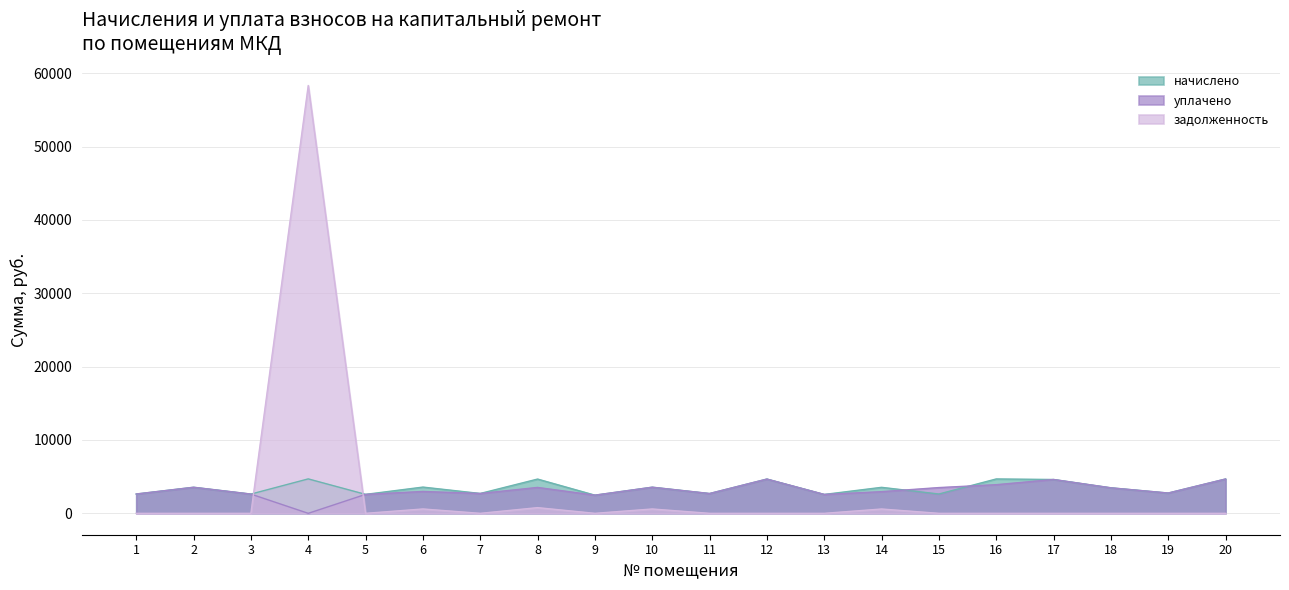

At which label does уплачено first exceed 2980?

2